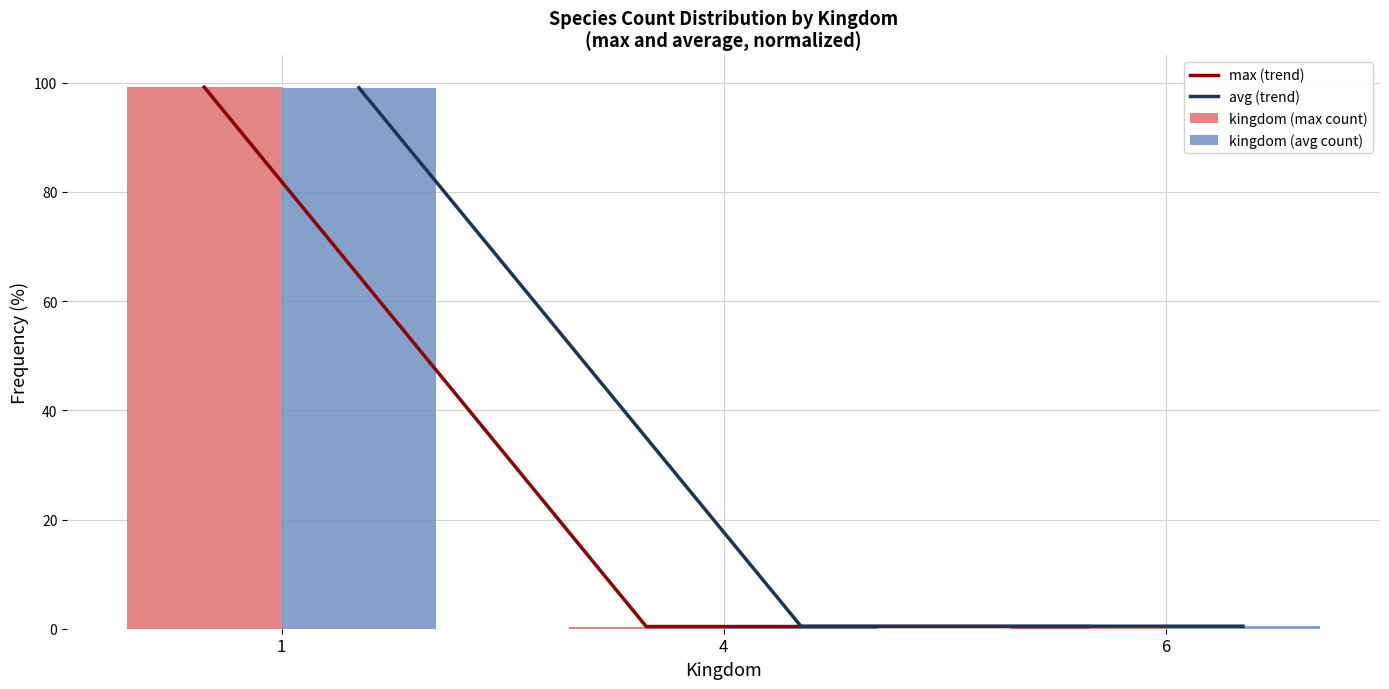

What is the value of the max (trend) point at the 1st from the left?

99.2